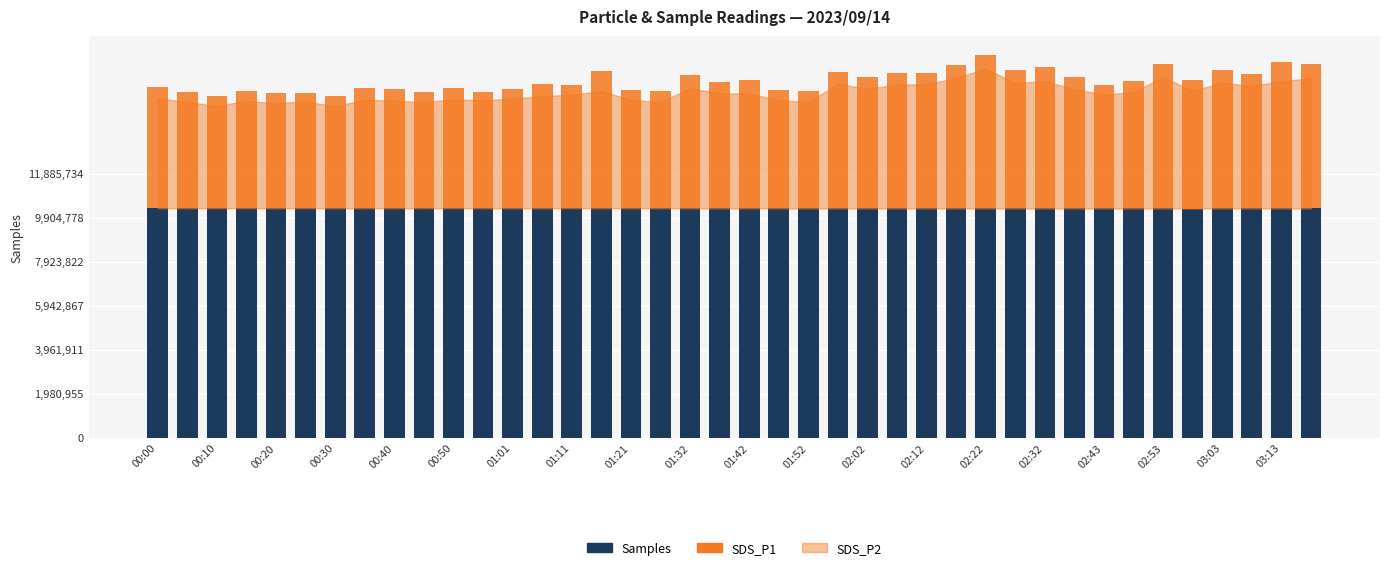

How many bars are there in total?

40